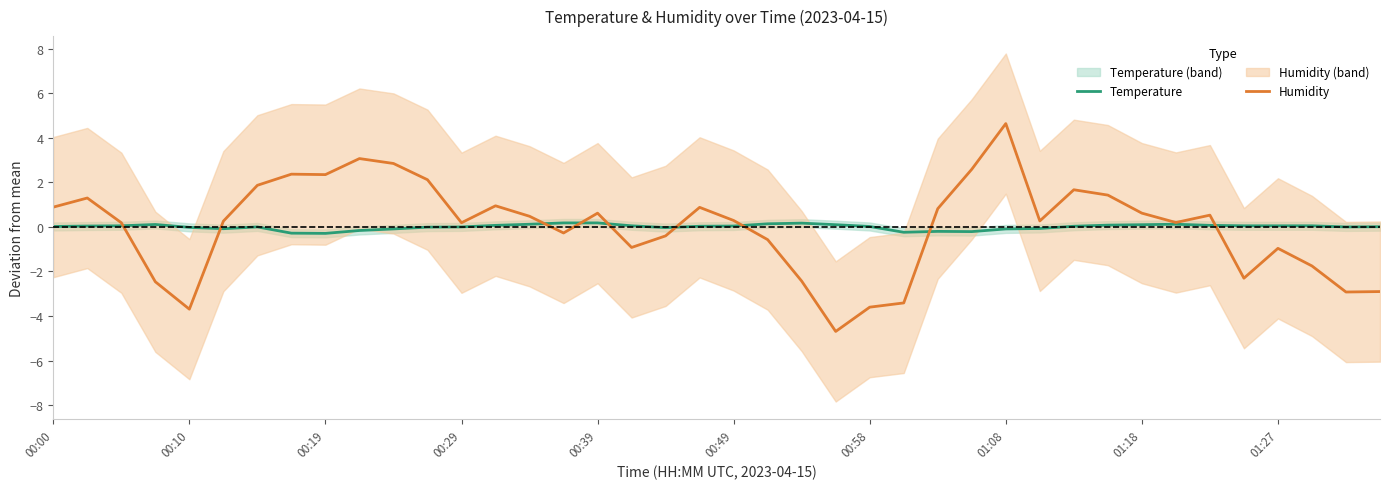

Where is the first local minimum for Humidity?

00:10